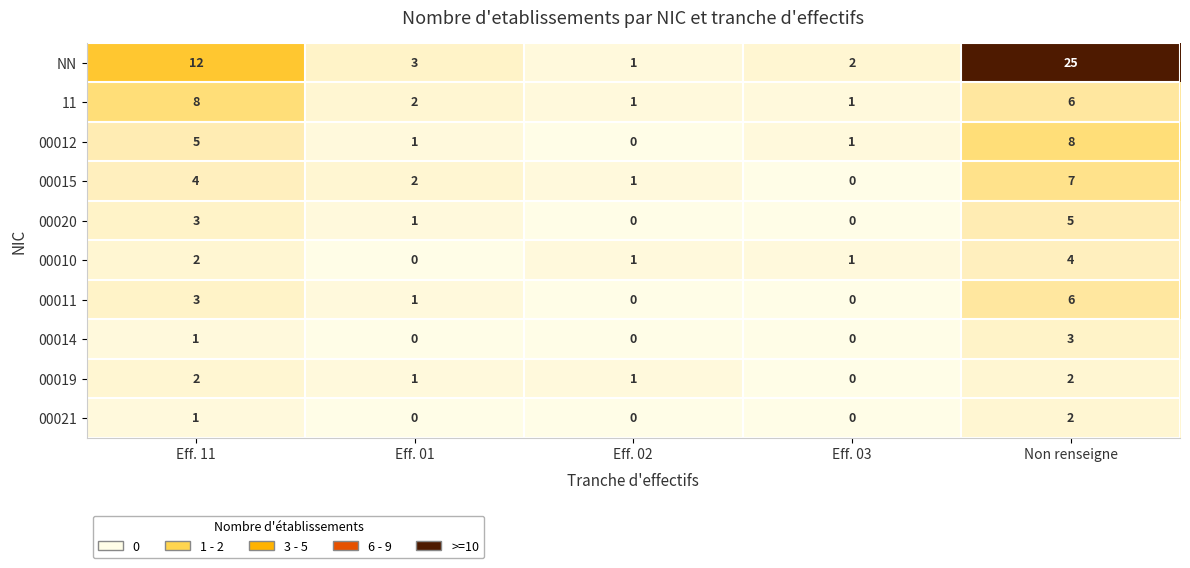

Which series has the largest total across all categories?

NN